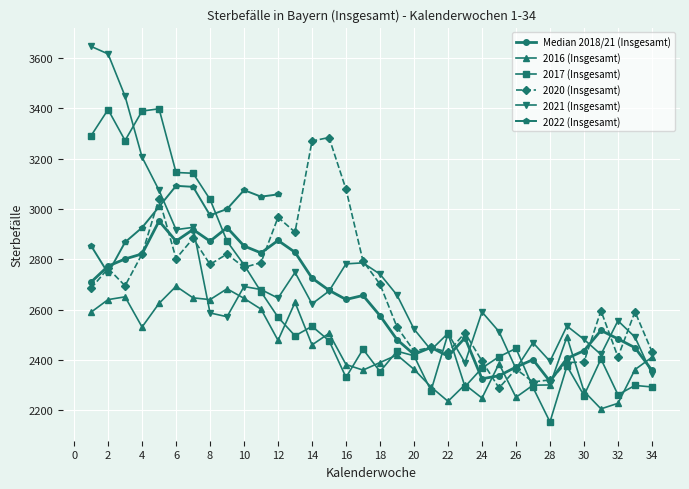

Which has a higher value, 6 or 5?

5